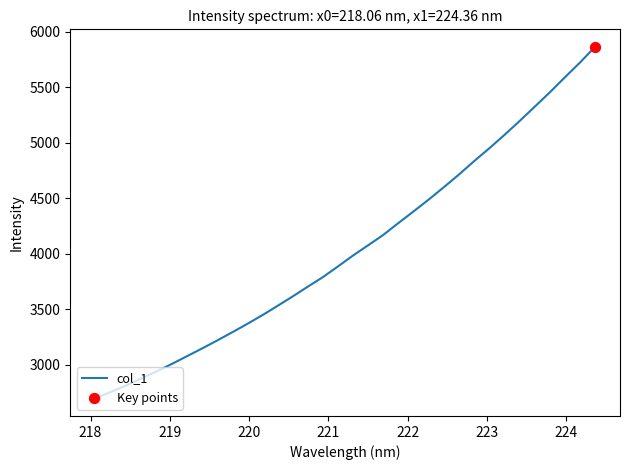

What is the greatest value displayed?

5861.8